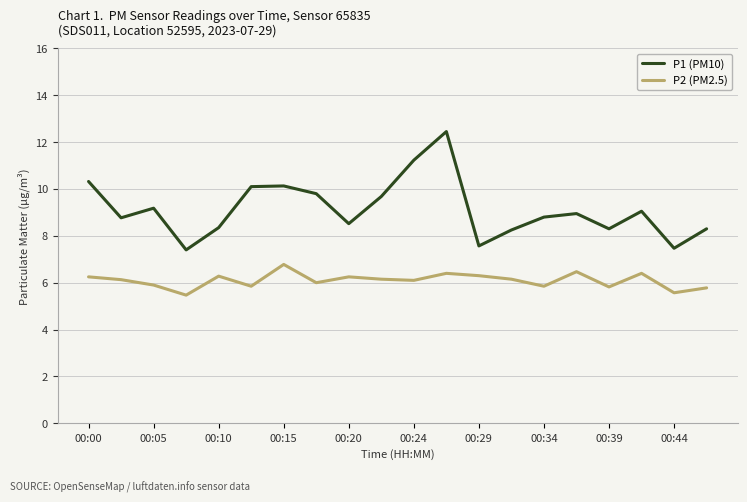

True or false: P1 (PM10) and P2 (PM2.5) intersect in this chart.

False